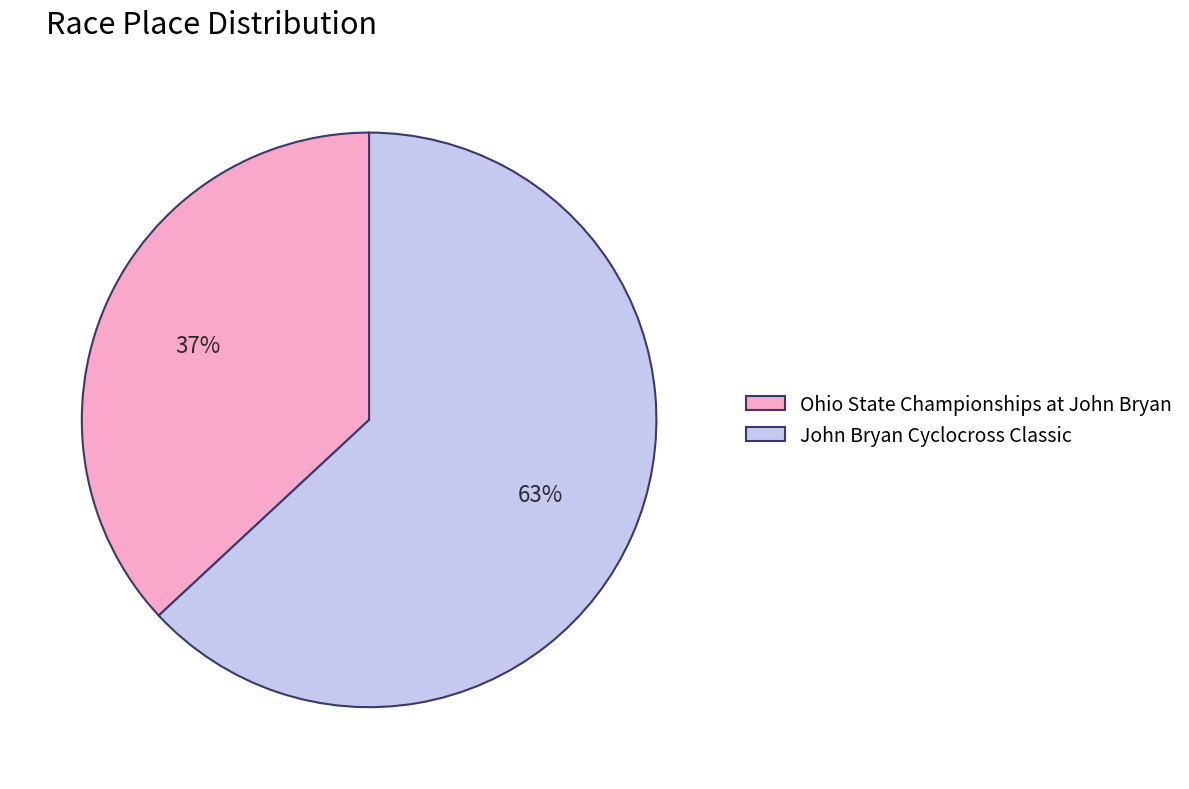

True or false: Ohio State Championships at John Bryan accounts for 25% of the total.

False